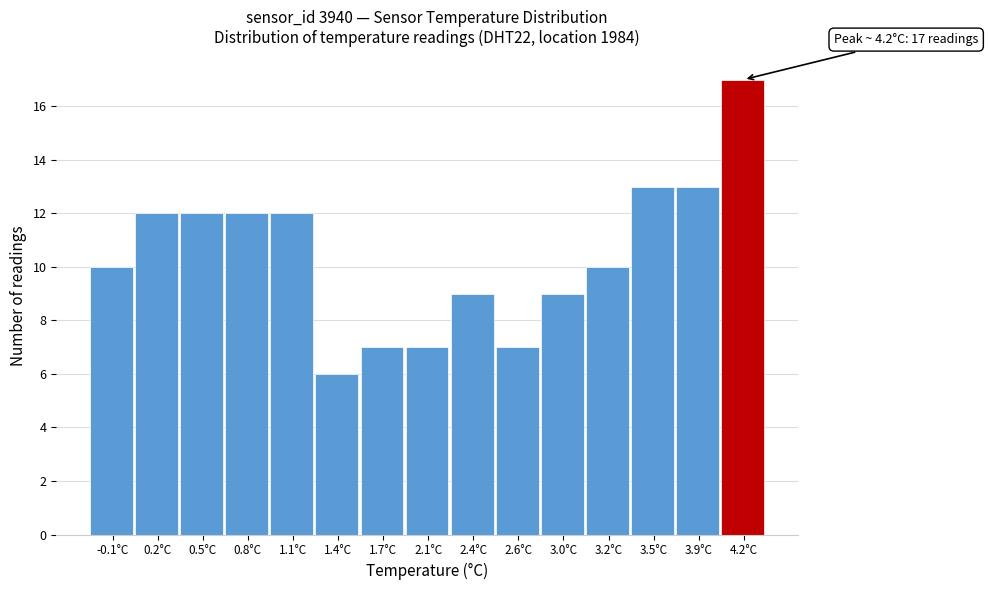

Reading left to right, what are all the values shown in this chart?

-0.1°C=10	0.2°C=12	0.5°C=12	0.8°C=12	1.1°C=12	1.4°C=6	1.7°C=7	2.1°C=7	2.4°C=9	2.6°C=7	3.0°C=9	3.2°C=10	3.5°C=13	3.9°C=13	4.2°C=17